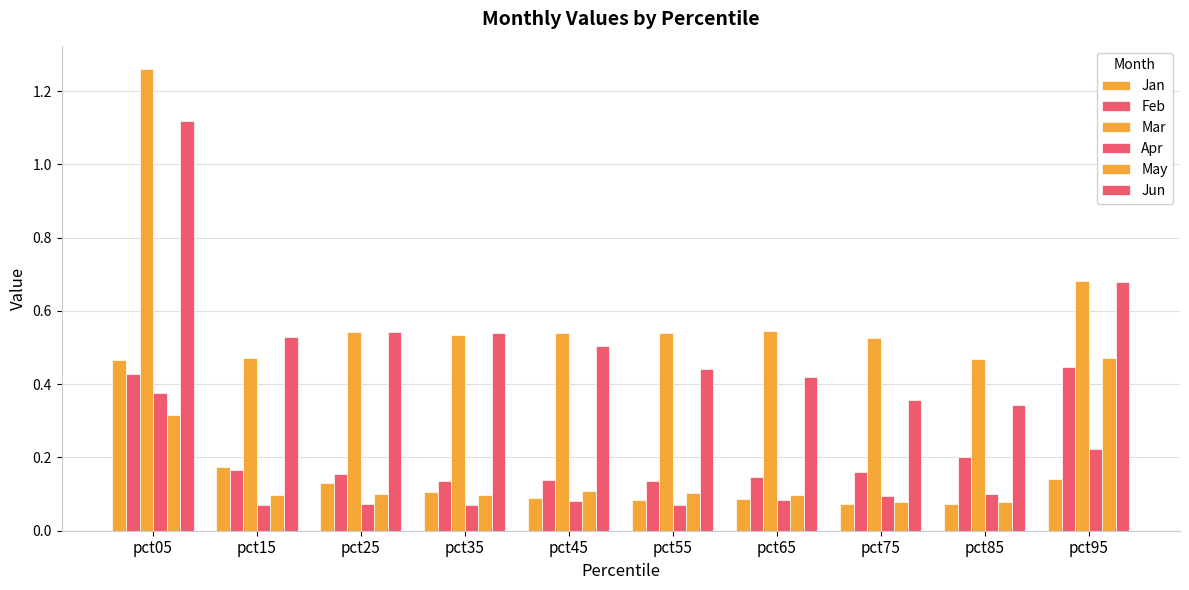

Reading left to right, list all the values displayed in this chart.

Jan: pct05=0.5	pct15=0.2	pct25=0.1	pct35=0.1	pct45=0.1	pct55=0.1	pct65=0.1	pct75=0.1	pct85=0.1	pct95=0.1
Feb: pct05=0.4	pct15=0.2	pct25=0.2	pct35=0.1	pct45=0.1	pct55=0.1	pct65=0.1	pct75=0.2	pct85=0.2	pct95=0.4
Mar: pct05=1.3	pct15=0.5	pct25=0.5	pct35=0.5	pct45=0.5	pct55=0.5	pct65=0.5	pct75=0.5	pct85=0.5	pct95=0.7
Apr: pct05=0.4	pct15=0.1	pct25=0.1	pct35=0.1	pct45=0.1	pct55=0.1	pct65=0.1	pct75=0.1	pct85=0.1	pct95=0.2
May: pct05=0.3	pct15=0.1	pct25=0.1	pct35=0.1	pct45=0.1	pct55=0.1	pct65=0.1	pct75=0.1	pct85=0.1	pct95=0.5
Jun: pct05=1.1	pct15=0.5	pct25=0.5	pct35=0.5	pct45=0.5	pct55=0.4	pct65=0.4	pct75=0.4	pct85=0.3	pct95=0.7